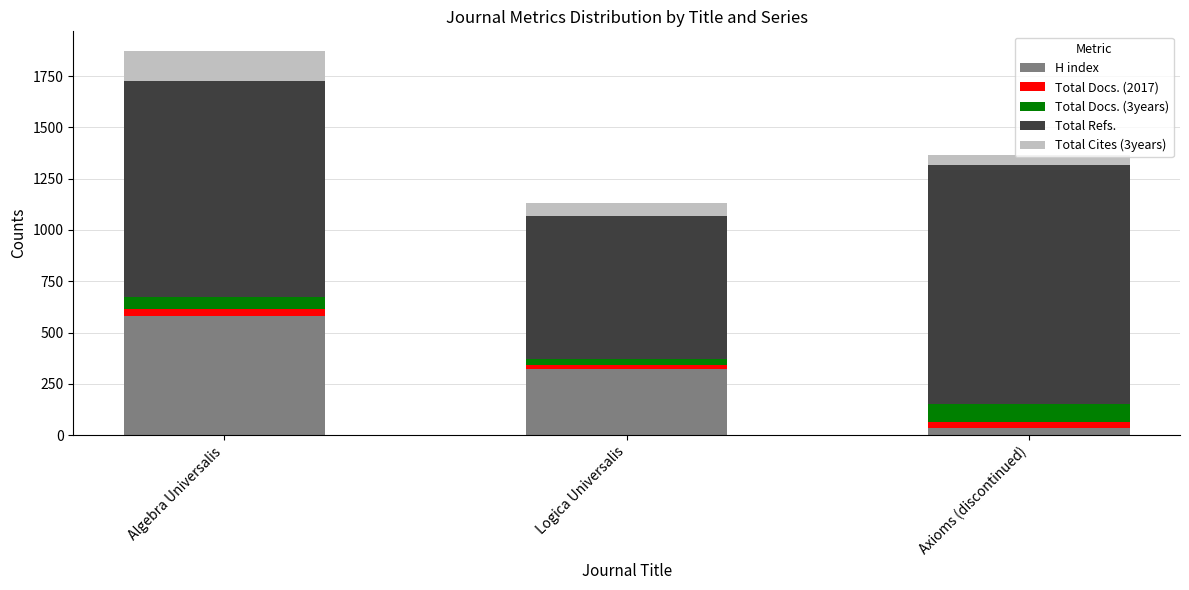

What is the average value of the H index series?

313